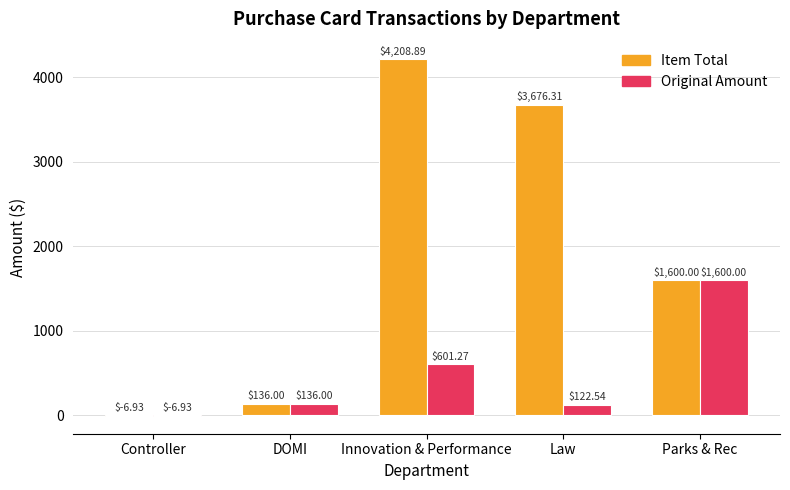

At which label does Item Total reach its peak?

Innovation & Performance